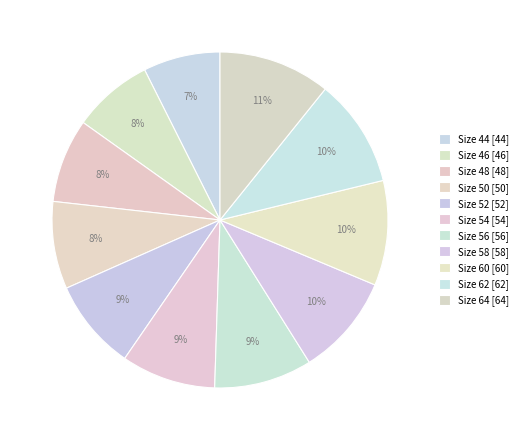

How many segments does this pie chart have?

11